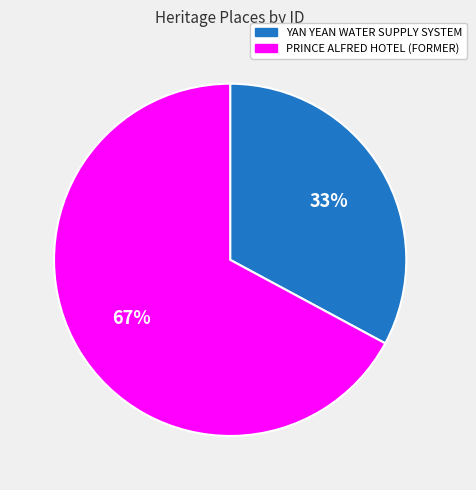

Is the sum of PRINCE ALFRED HOTEL (FORMER) and YAN YEAN WATER SUPPLY SYSTEM greater than half?

Yes